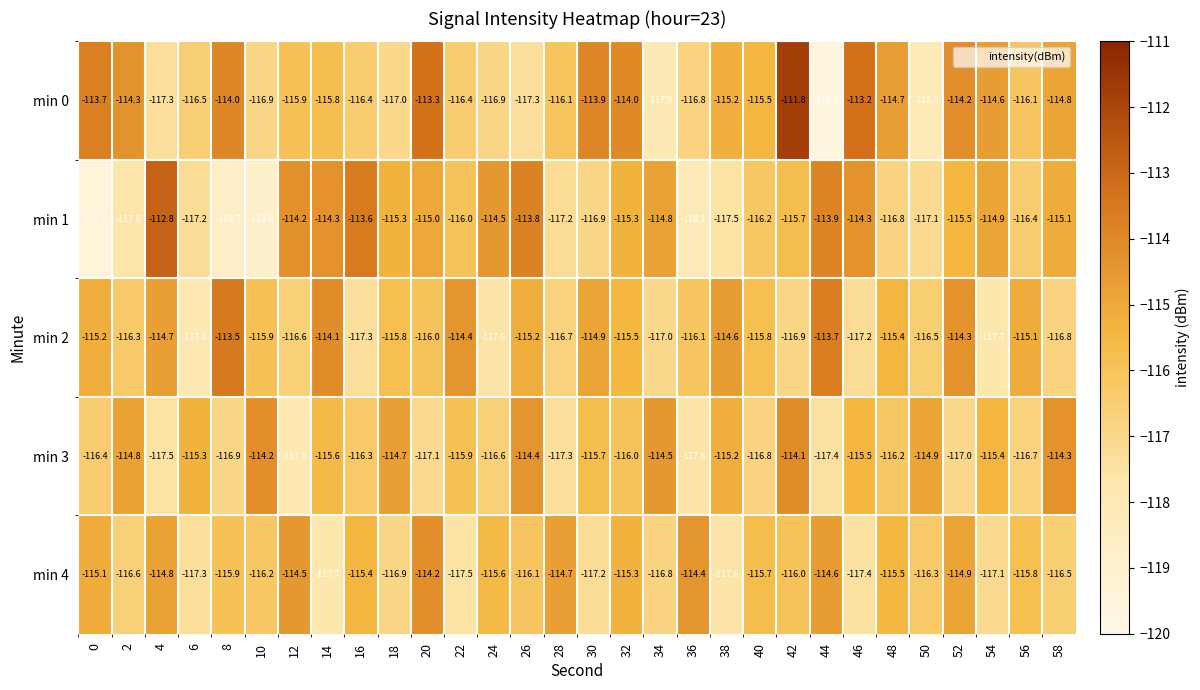

How many values in the min 0 series exceed -115?

12